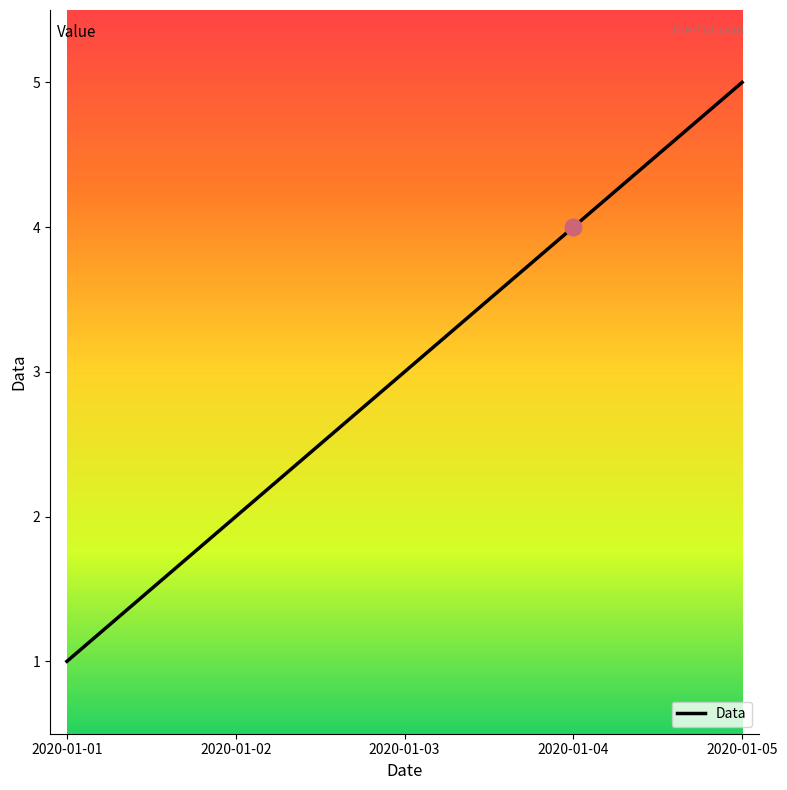

How many values are between 2 and 4?

3